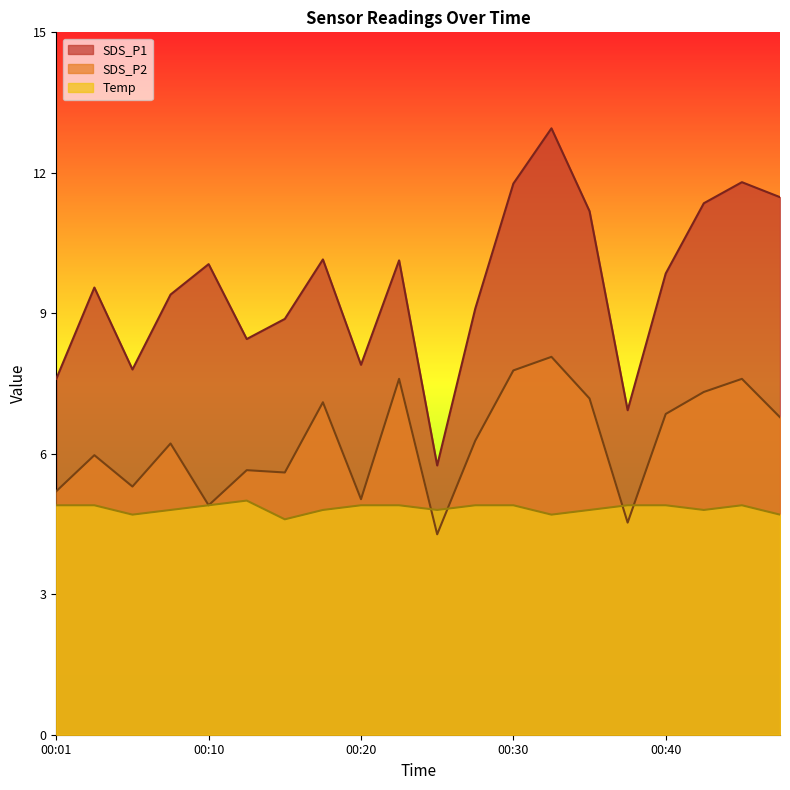

What is the difference between the maximum and minimum values in the Temp series?

0.4